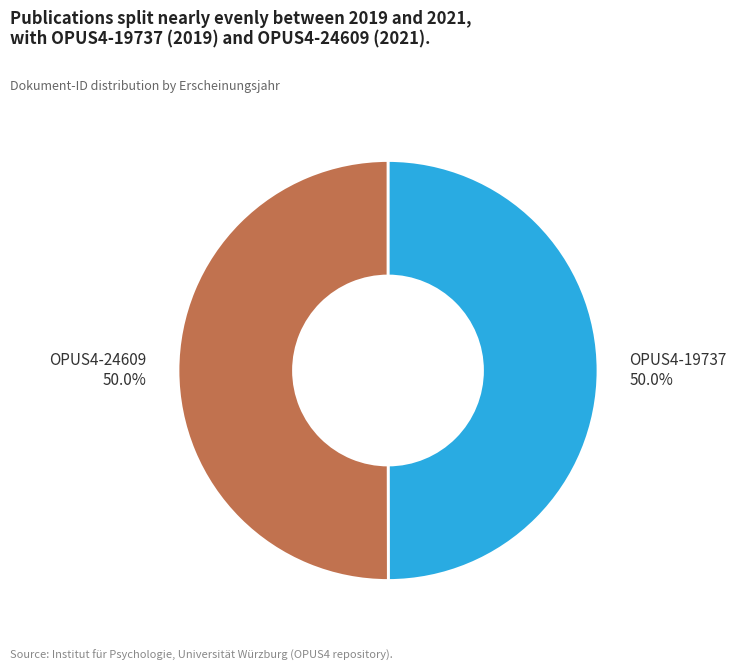

What percentage do OPUS4-19737 and OPUS4-24609 together represent?

100.0%